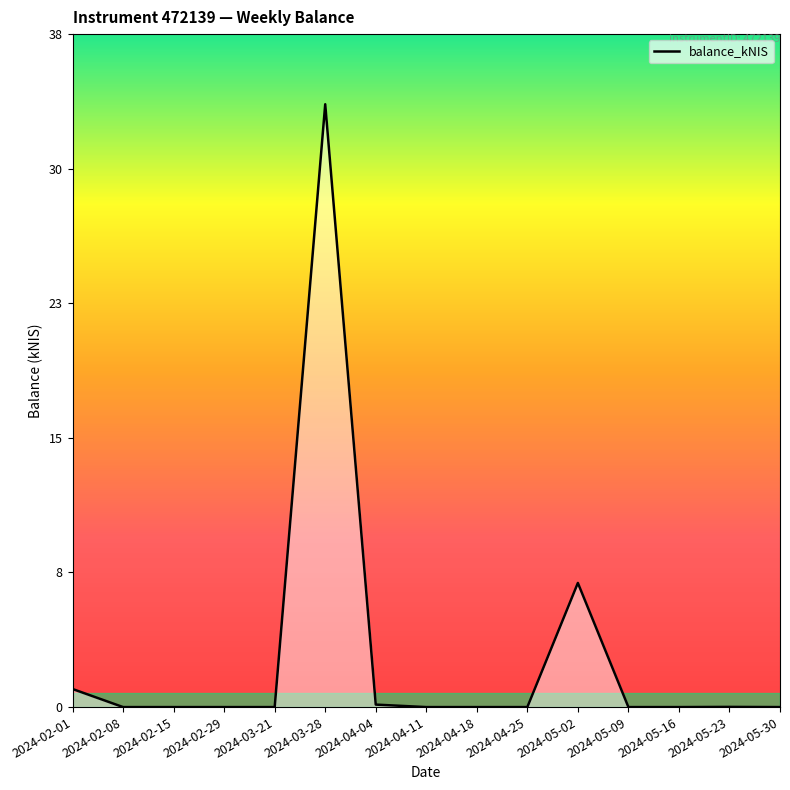

Is this an area chart (filled region under the line)?

Yes